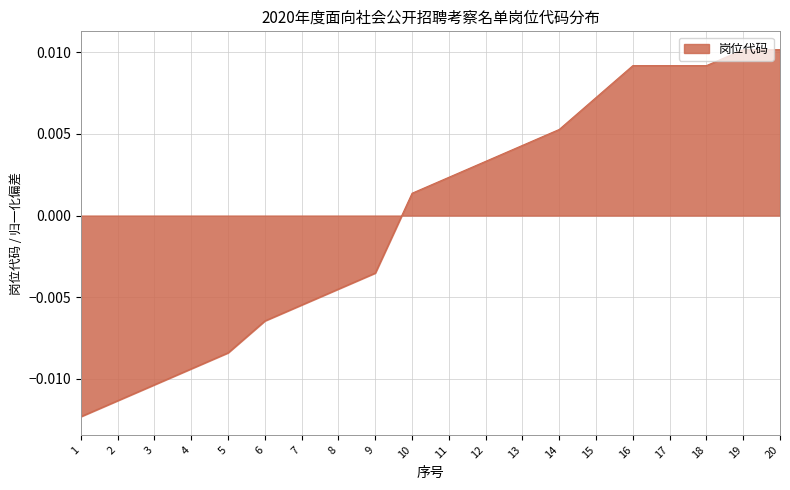

Between 9 and 5, which is larger?

9